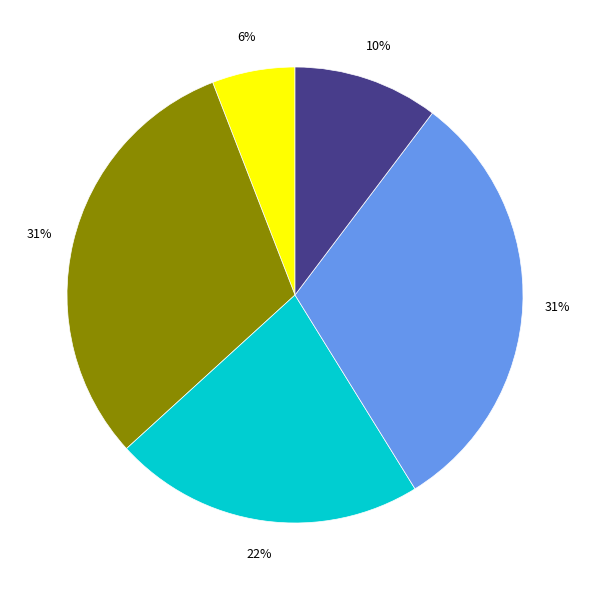

Is there a majority slice in this chart?

No